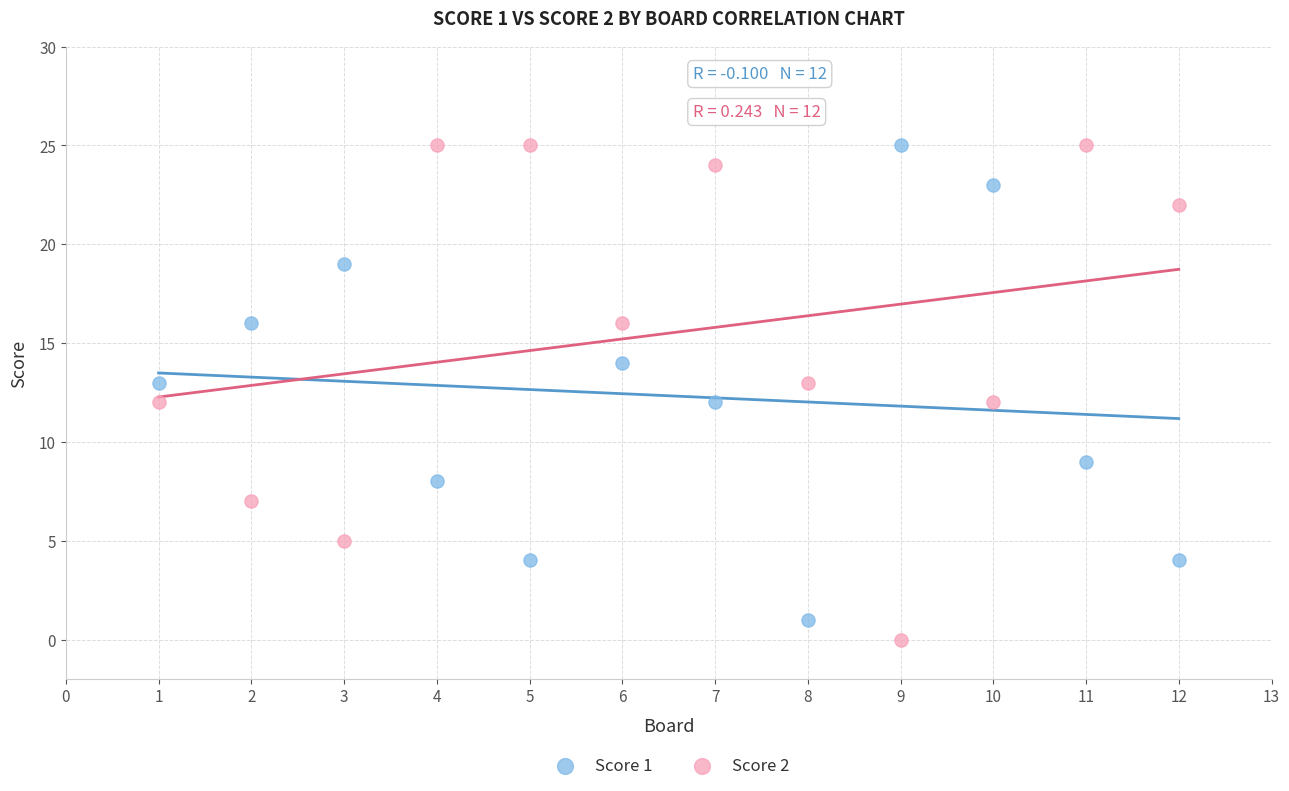

What is the X range (max minus min) for the scatter plot?

11